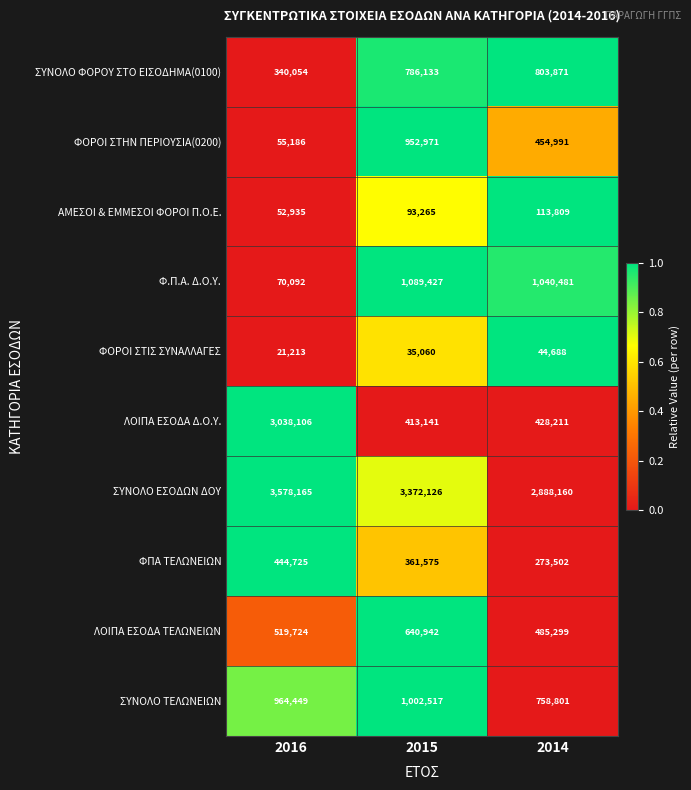

At 2015, list the series in order from smallest to largest.

ΦΟΡΟΙ ΣΤΙΣ ΣΥΝΑΛΛΑΓΕΣ, ΑΜΕΣΟΙ & ΕΜΜΕΣΟΙ ΦΟΡΟΙ Π.Ο.Ε., ΦΠΑ ΤΕΛΩΝΕΙΩΝ, ΛΟΙΠΑ ΕΣΟΔΑ Δ.Ο.Υ., ΛΟΙΠΑ ΕΣΟΔΑ ΤΕΛΩΝΕΙΩΝ, ΣΥΝΟΛΟ ΦΟΡΟΥ ΣΤΟ ΕΙΣΟΔΗΜΑ(0100), ΦΟΡΟΙ ΣΤΗΝ ΠΕΡΙΟΥΣΙΑ(0200), ΣΥΝΟΛΟ ΤΕΛΩΝΕΙΩΝ, Φ.Π.Α. Δ.Ο.Υ., ΣΥΝΟΛΟ ΕΣΟΔΩΝ ΔΟΥ